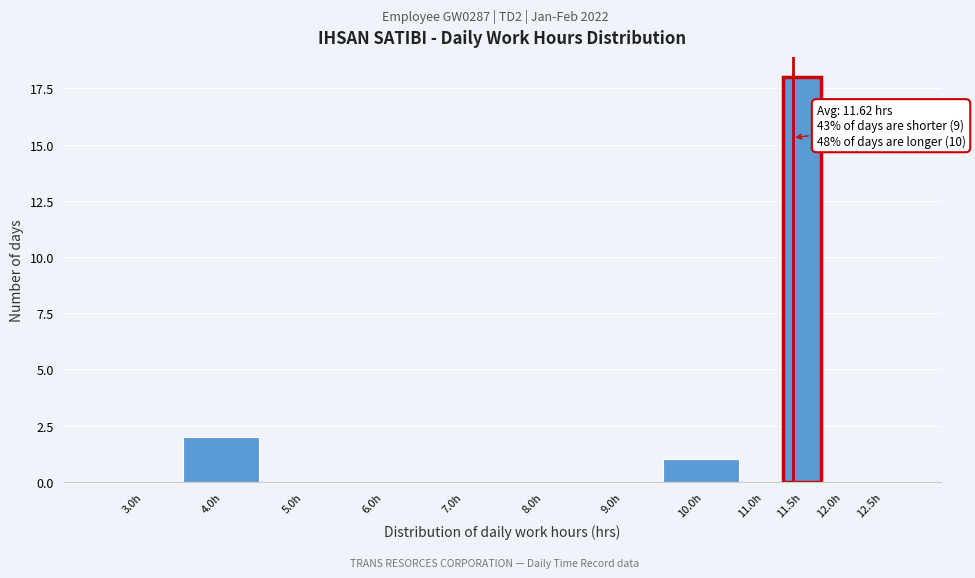

Reading right to left, what are all the values shown in this chart?

12.5h=0	12.0h=0	11.5h=18	11.0h=0	10.0h=1	9.0h=0	8.0h=0	7.0h=0	6.0h=0	5.0h=0	4.0h=2	3.0h=0